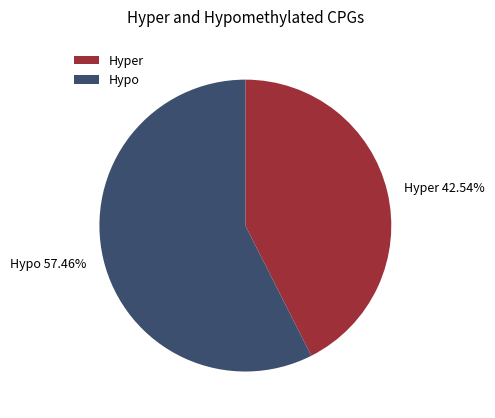

Combined, do Hypo and Hyper account for over 50%?

Yes